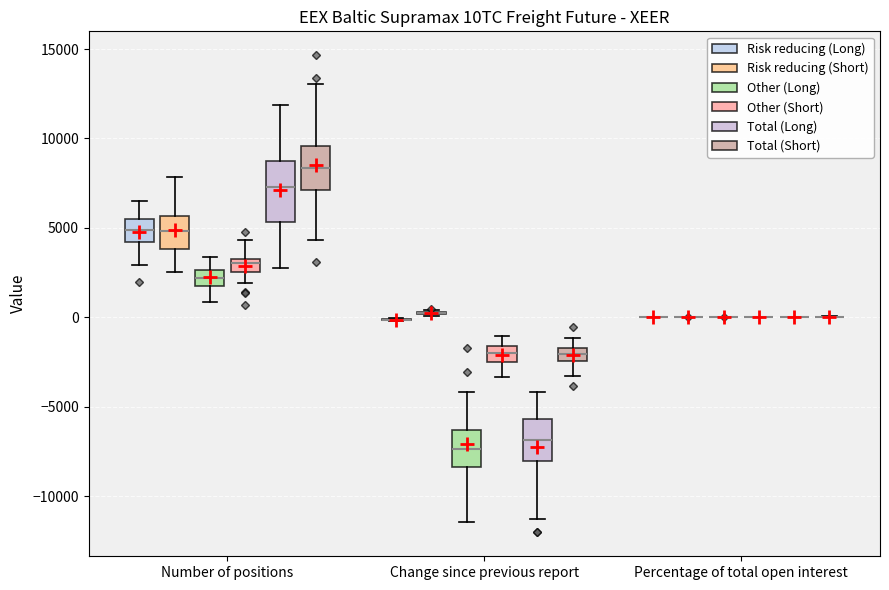

Where is the lower edge of the box for Change since previous report (Other (Short)) on the y-axis? The values are not printed on the chart, so give them approximately, as read against the axis.

-2500